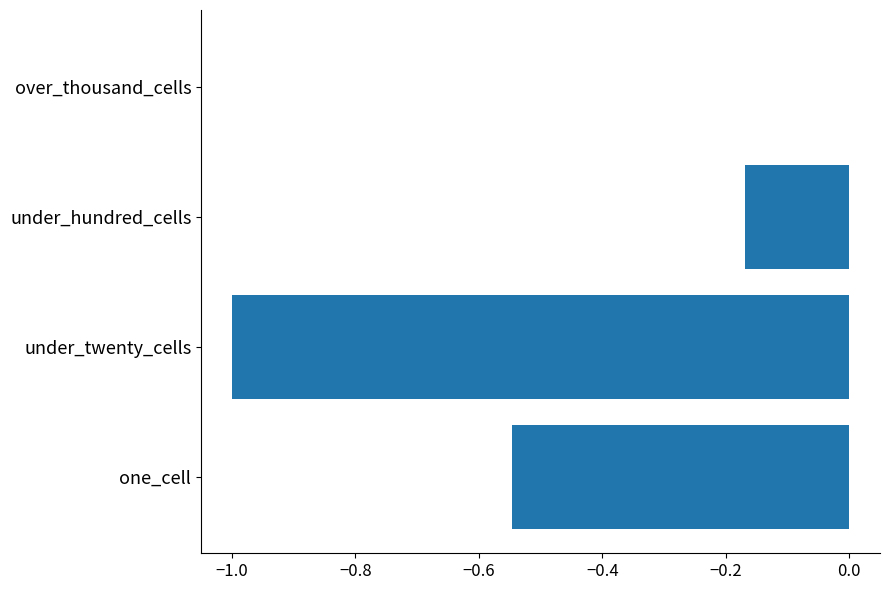

True or false: the data shows -0.3 at one_cell.

False